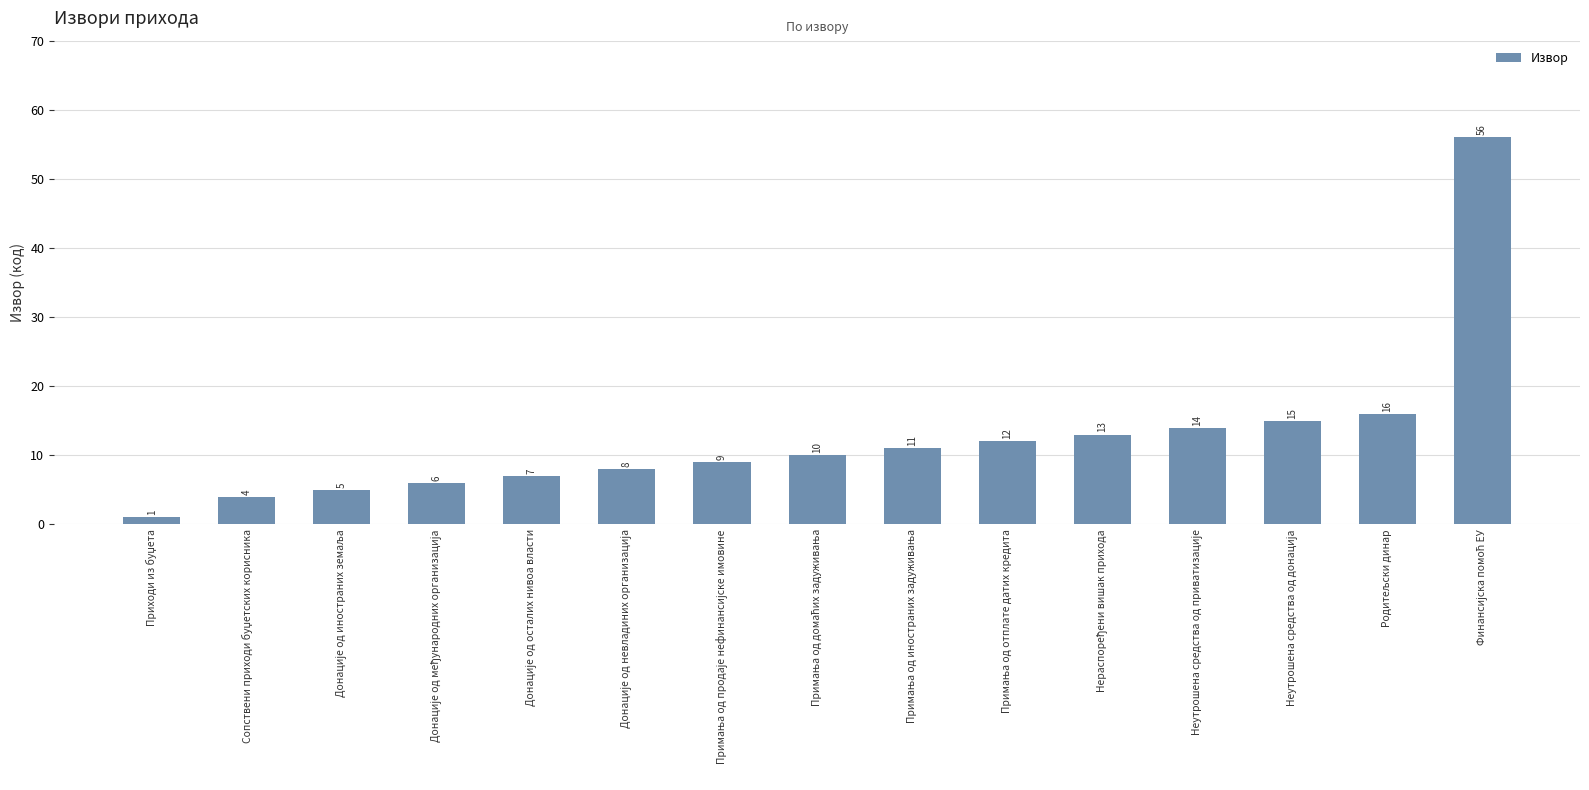

Count the number of categories in the chart.

15